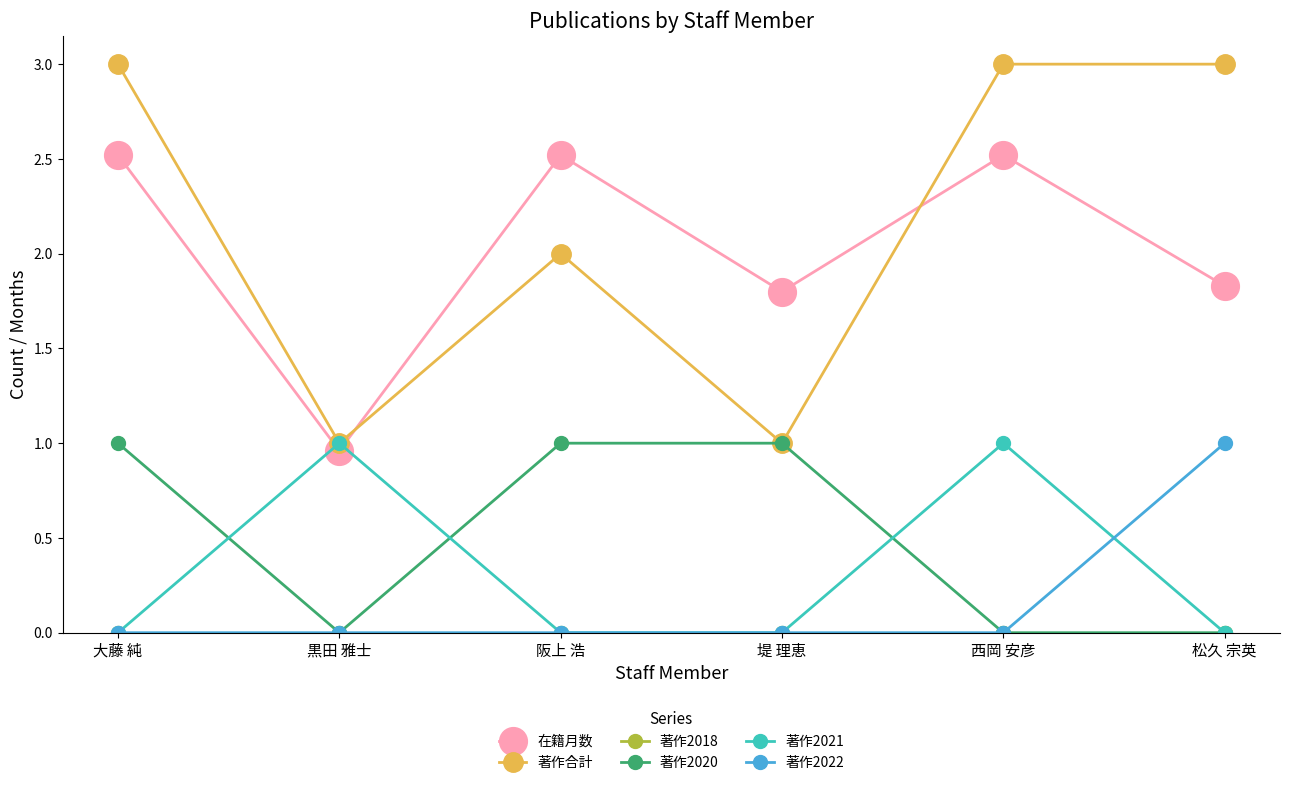

How many categories are shown in the chart?

6